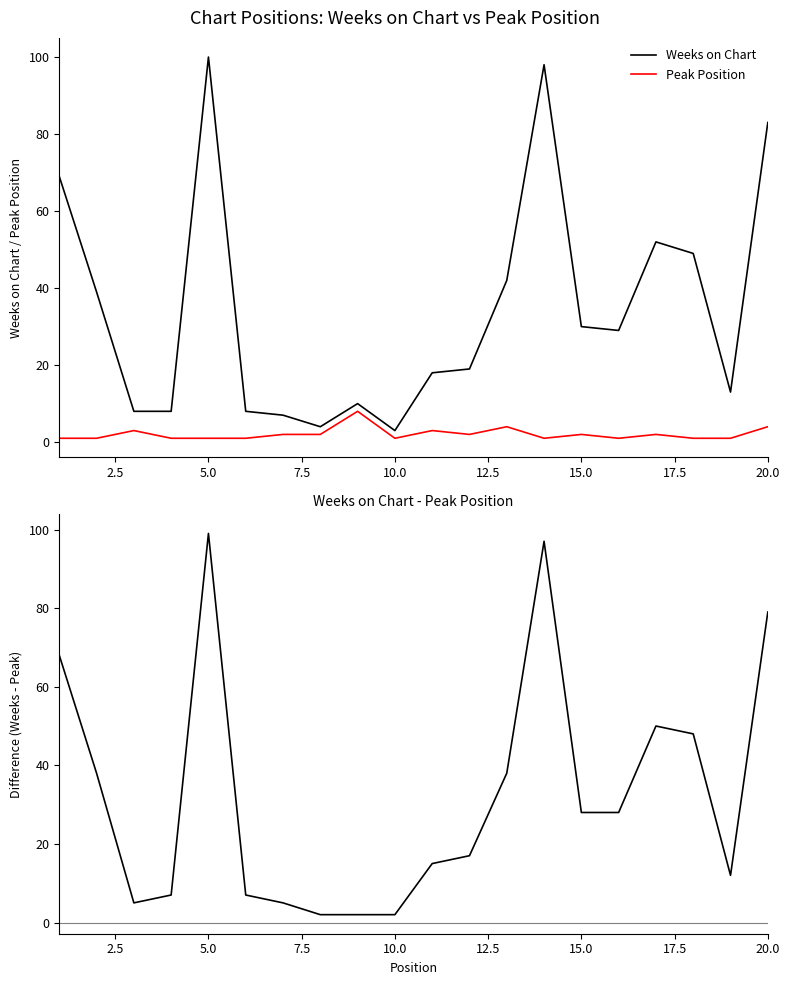

What is the highest value of the Peak Position series?

8